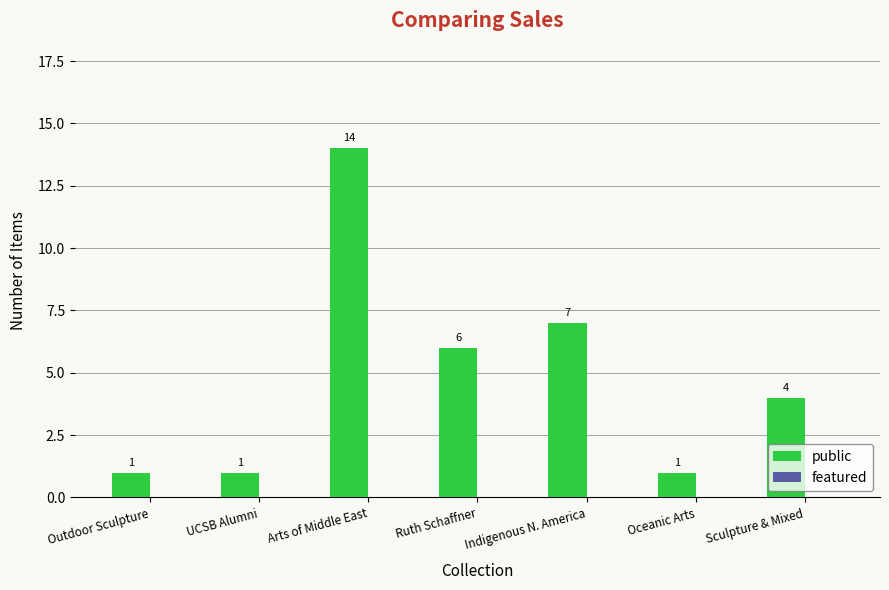

Are the bars horizontal?

No